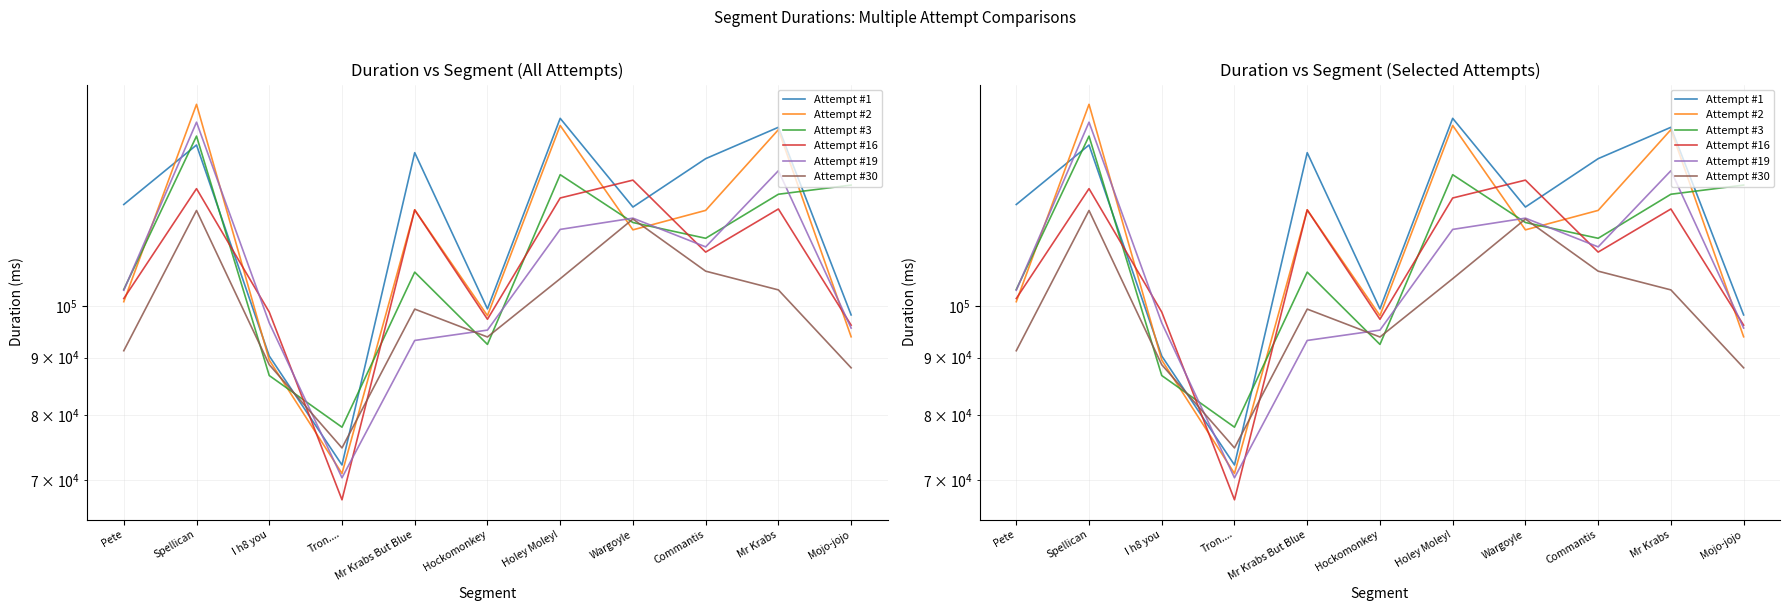

True or false: Attempt #30 and Attempt #2 intersect in this chart.

True